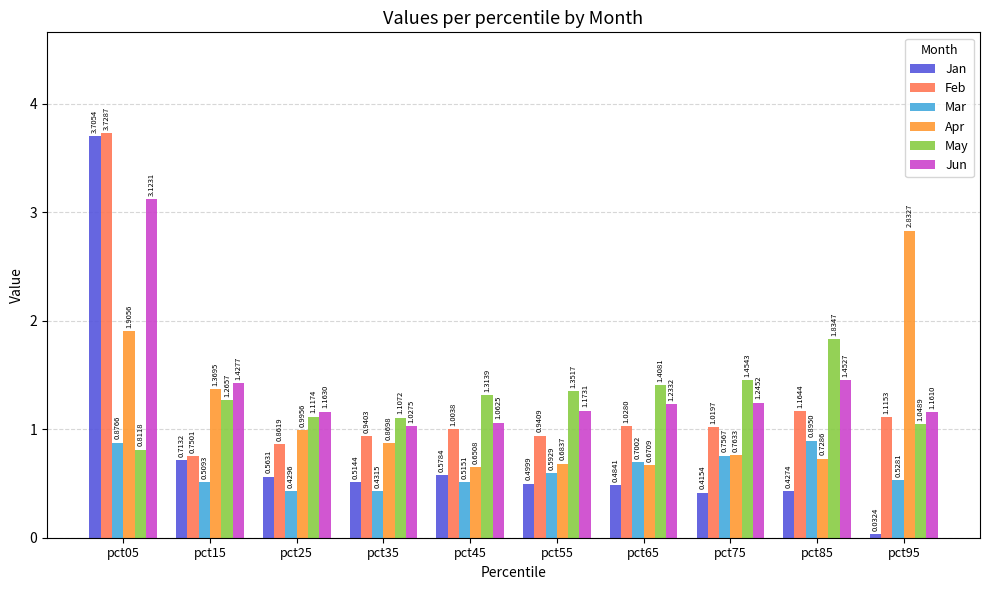

How many categories are shown in the chart?

10